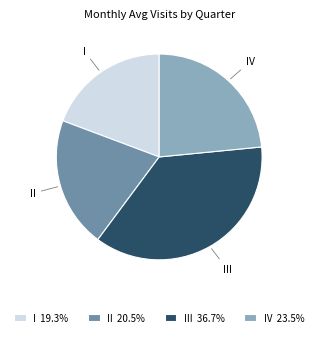

Is the sum of IV and III greater than half?

Yes